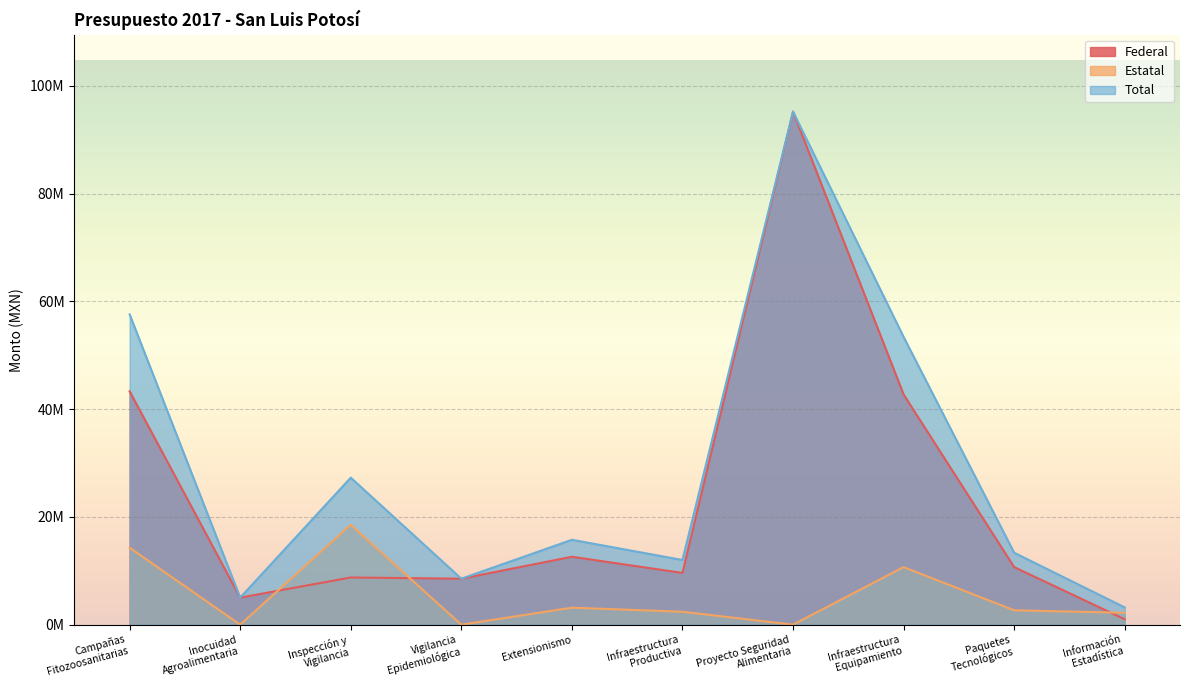

At how many categories does at least one series exceed 86971244?

1